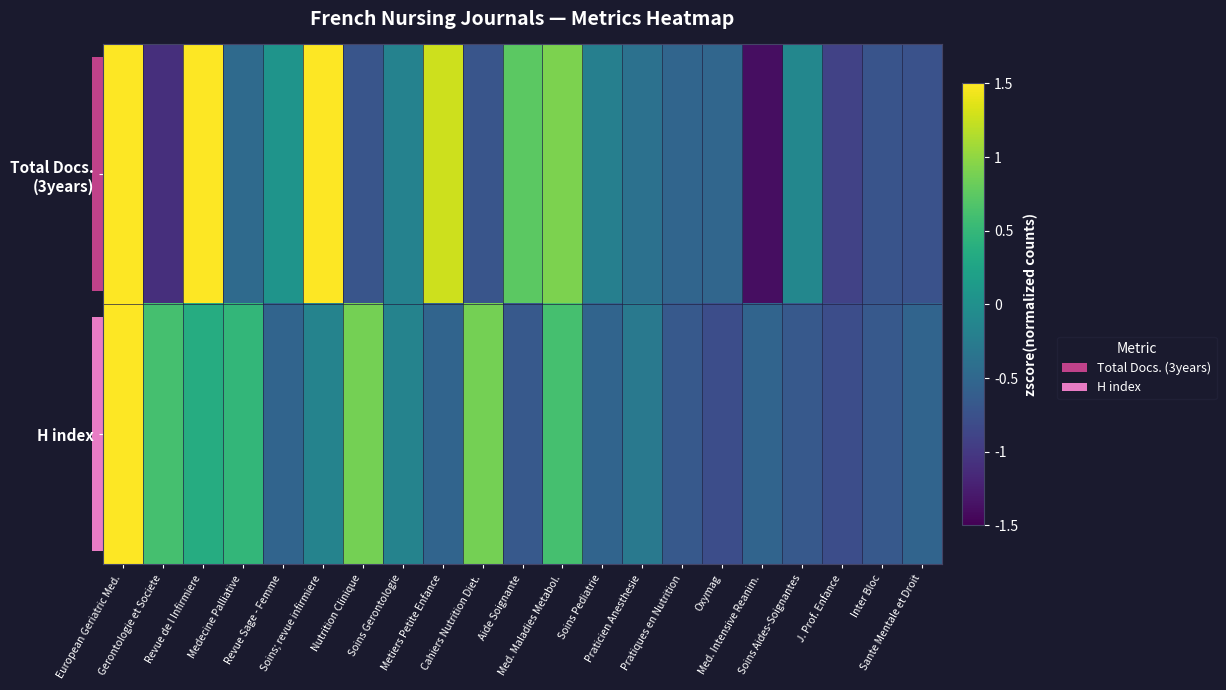

How many series are shown in this chart?

2